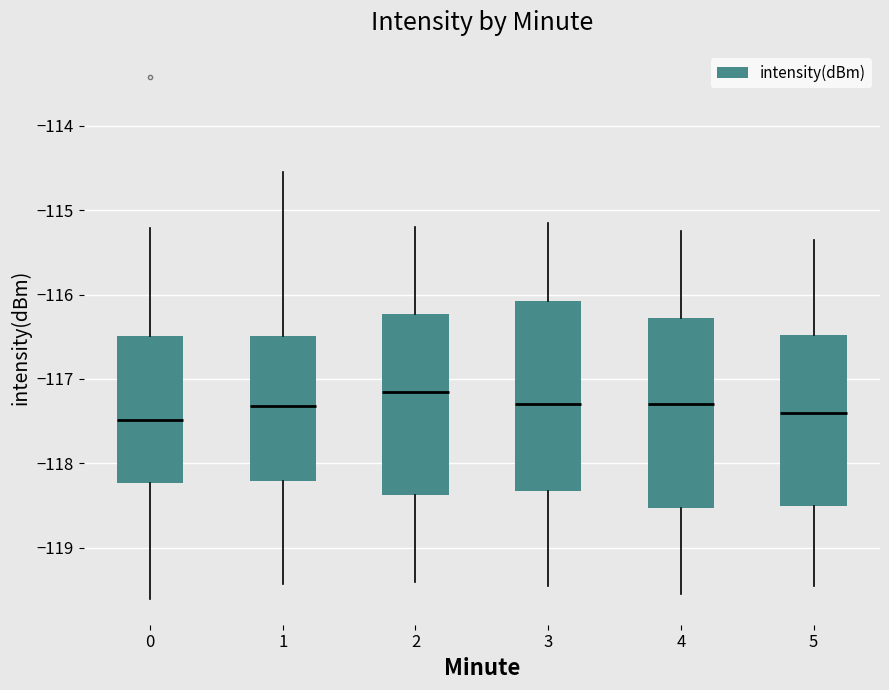

Reading left to right, transcribe this box plot: for each box, give where its median line is, the range the box spans, and where its two whiskers end, as read against the y-axis. The values are not printed on the chart, so give them approximately, as read against the axis.

0: median -117.5, box -118.2 to -116.5, whiskers -119.6 to -115.2
1: median -117.3, box -118.2 to -116.5, whiskers -119.4 to -114.6
2: median -117.1, box -118.4 to -116.2, whiskers -119.4 to -115.2
3: median -117.3, box -118.3 to -116.1, whiskers -119.4 to -115.1
4: median -117.3, box -118.5 to -116.3, whiskers -119.5 to -115.2
5: median -117.4, box -118.5 to -116.5, whiskers -119.4 to -115.3